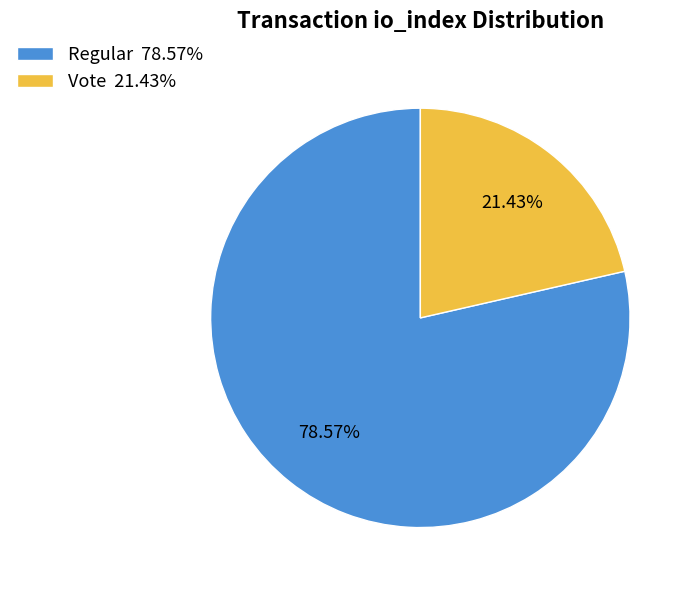

Is the sum of Vote 21.43% and Regular 78.57% greater than half?

Yes